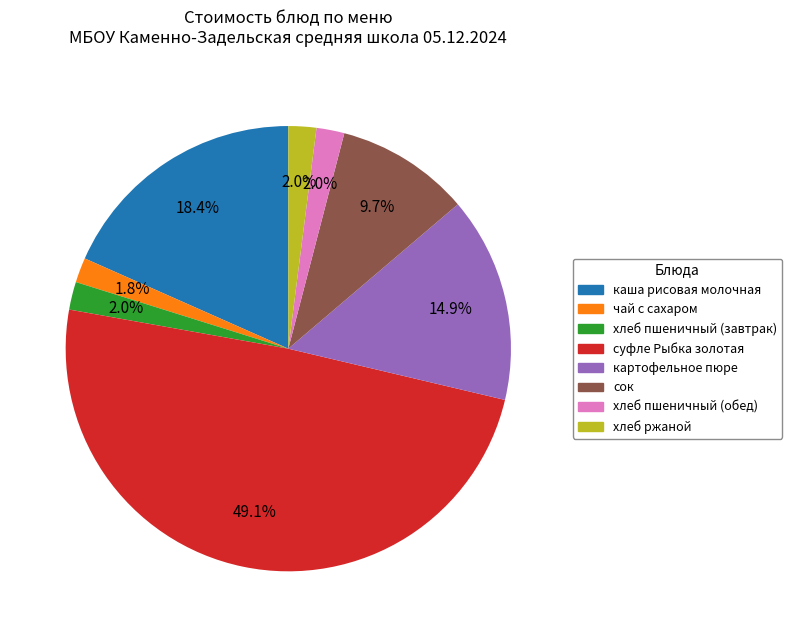

What is the largest slice in the pie chart?

суфле Рыбка золотая